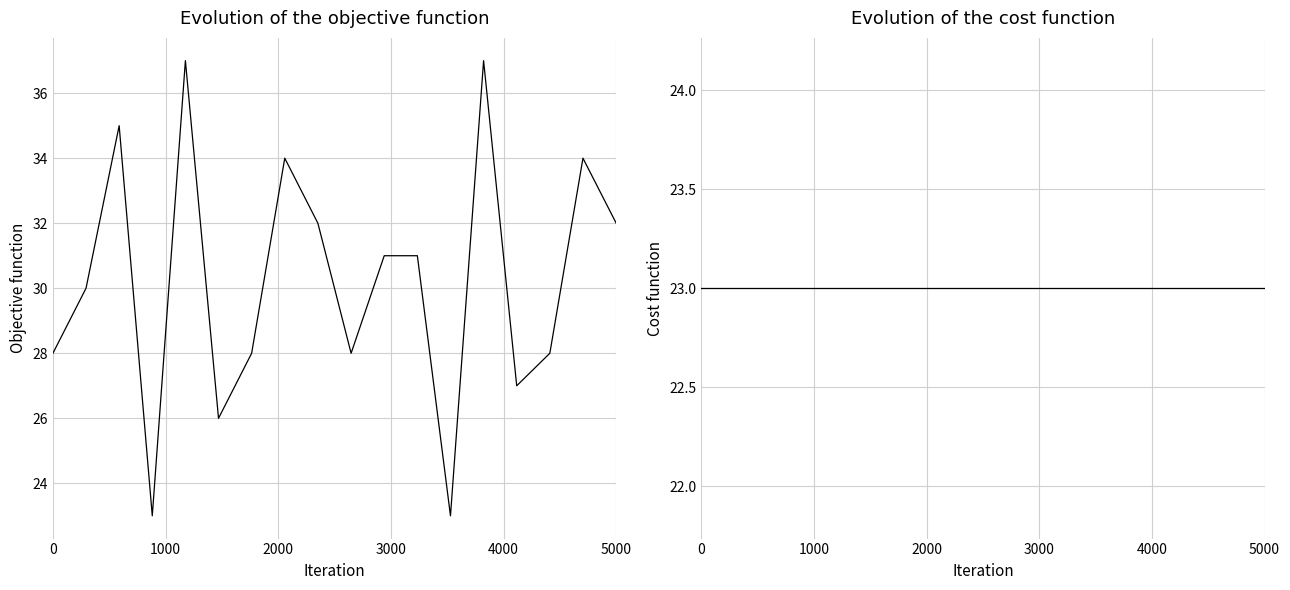

True or false: col_6 and col_5 cross at least once.

False